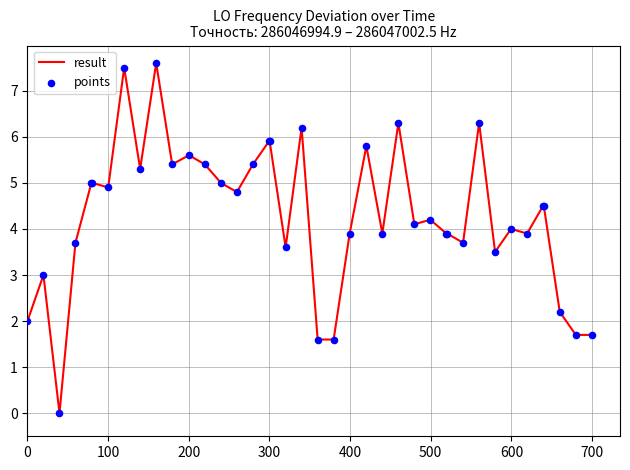

What is the difference between the maximum and minimum values?

7.6